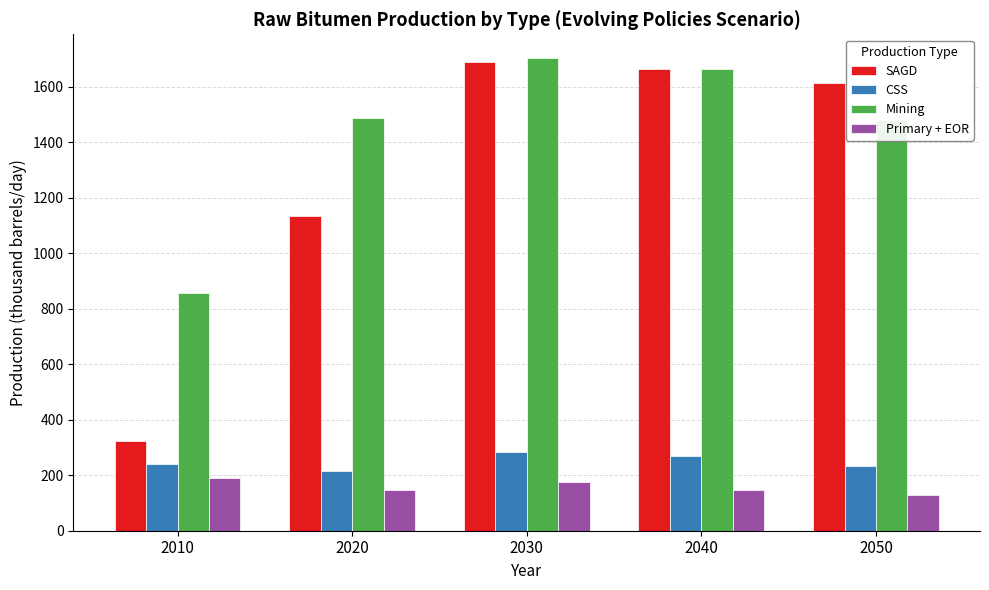

What is the value of the SAGD bar at the 3rd from the left?

1689.1